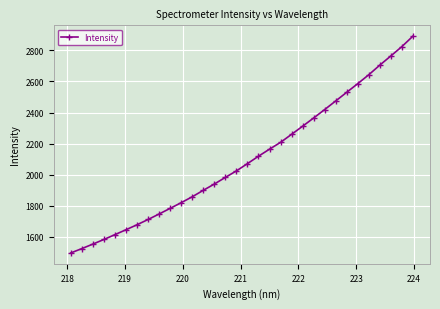

What is the value of the 32nd point from the left?

2891.1